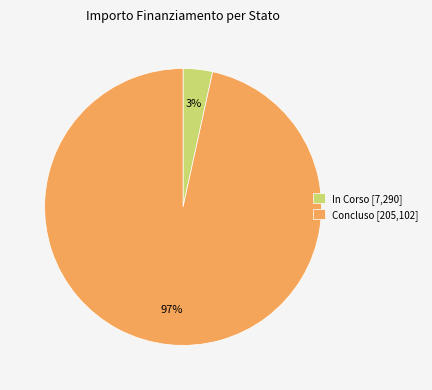

Is there any slice that represents more than half of the pie?

Yes